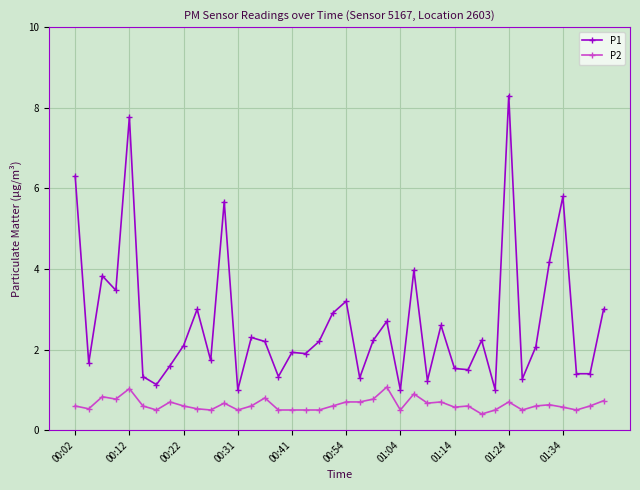

What is the difference between the maximum and minimum values in the P1 series?

7.3